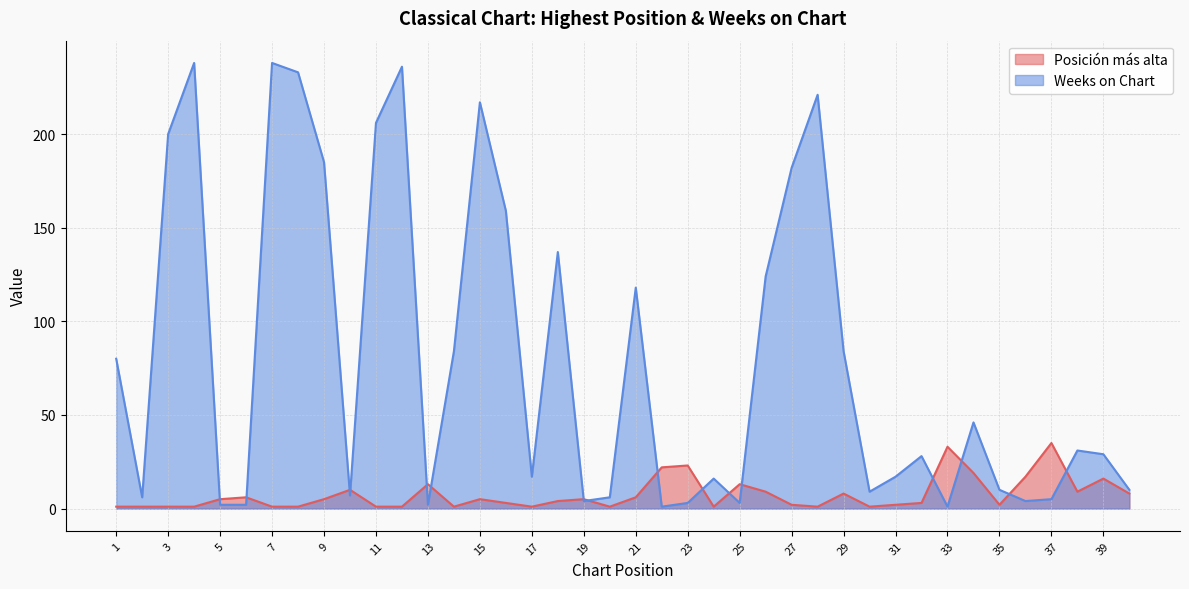

Rank the series by their maximum value, from highest to lowest.

Weeks on Chart, Posición más alta